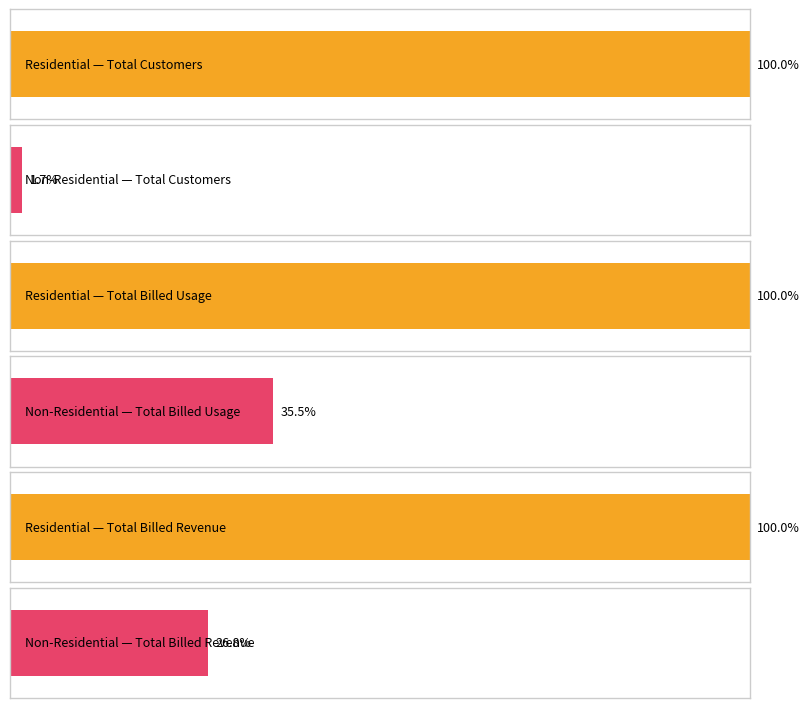

Which label corresponds to the largest value in the chart?

Total Billed Usage